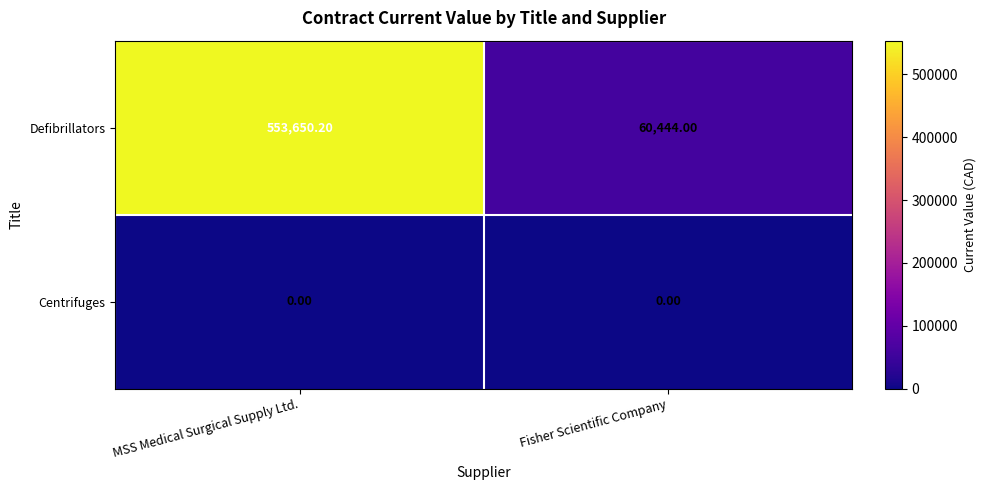

Rank the series by their maximum value, from highest to lowest.

Defibrillators, Centrifuges